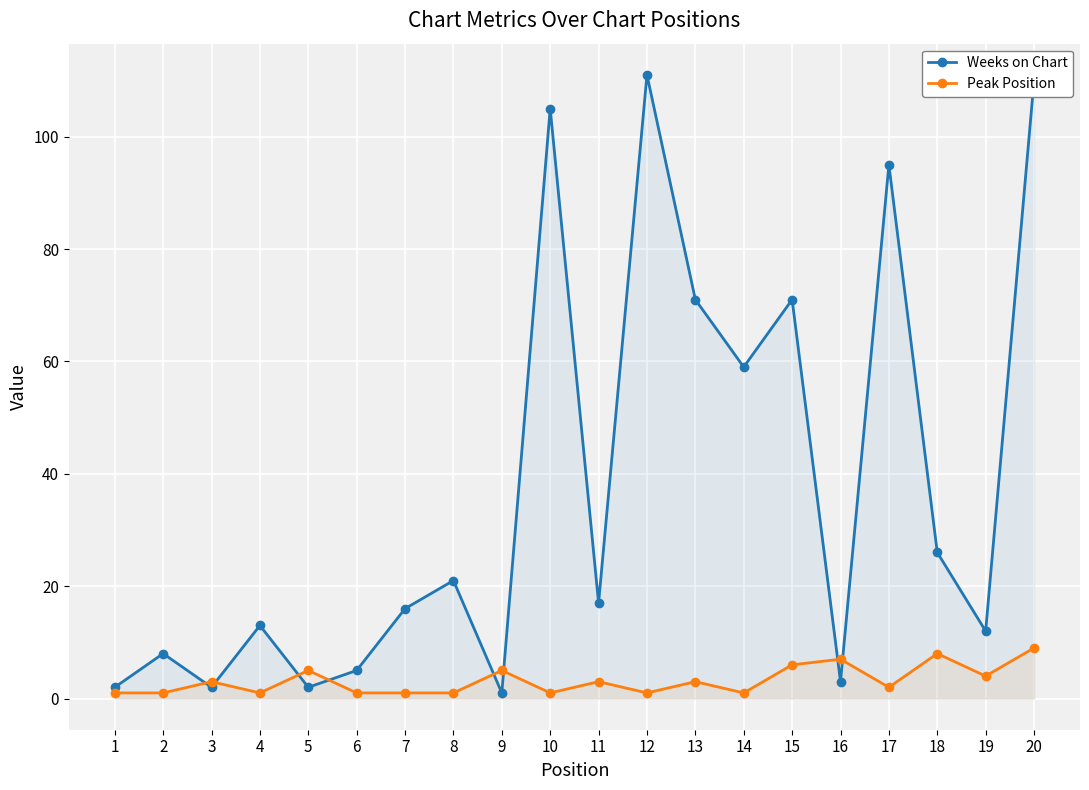

Where is the first local maximum for Weeks on Chart?

2